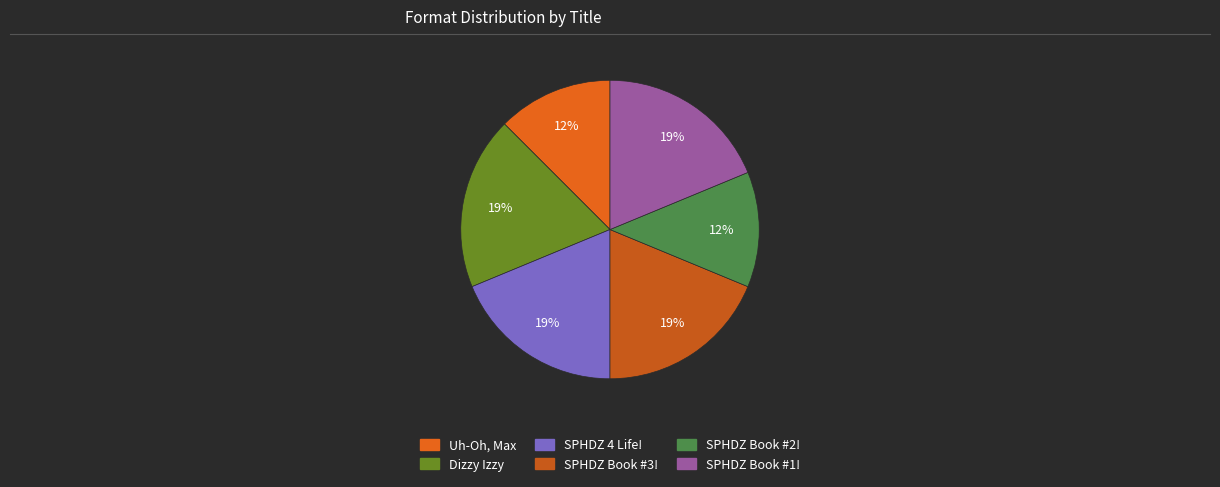

The Uh-Oh, Max slice represents 12% of the pie. True or false?

True